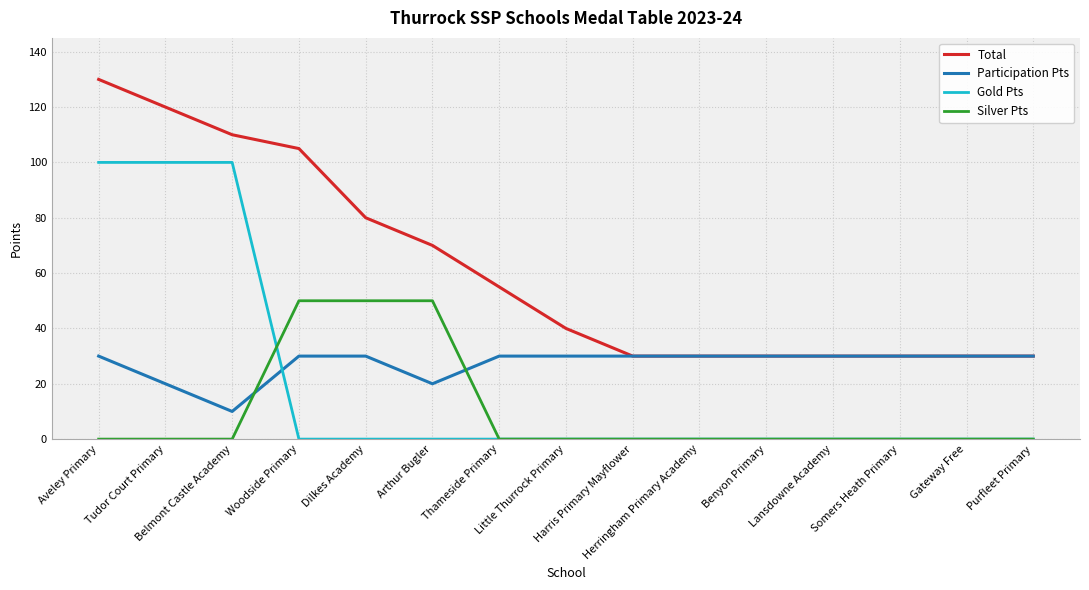

True or false: Total and Silver Pts intersect in this chart.

False